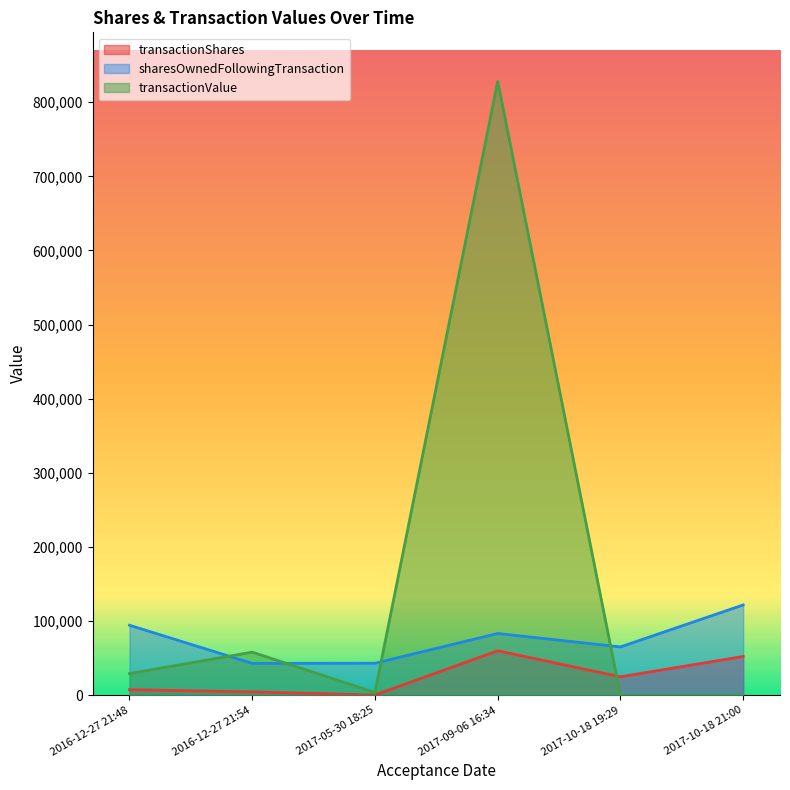

What is the sum of all transactionValue values?

919186